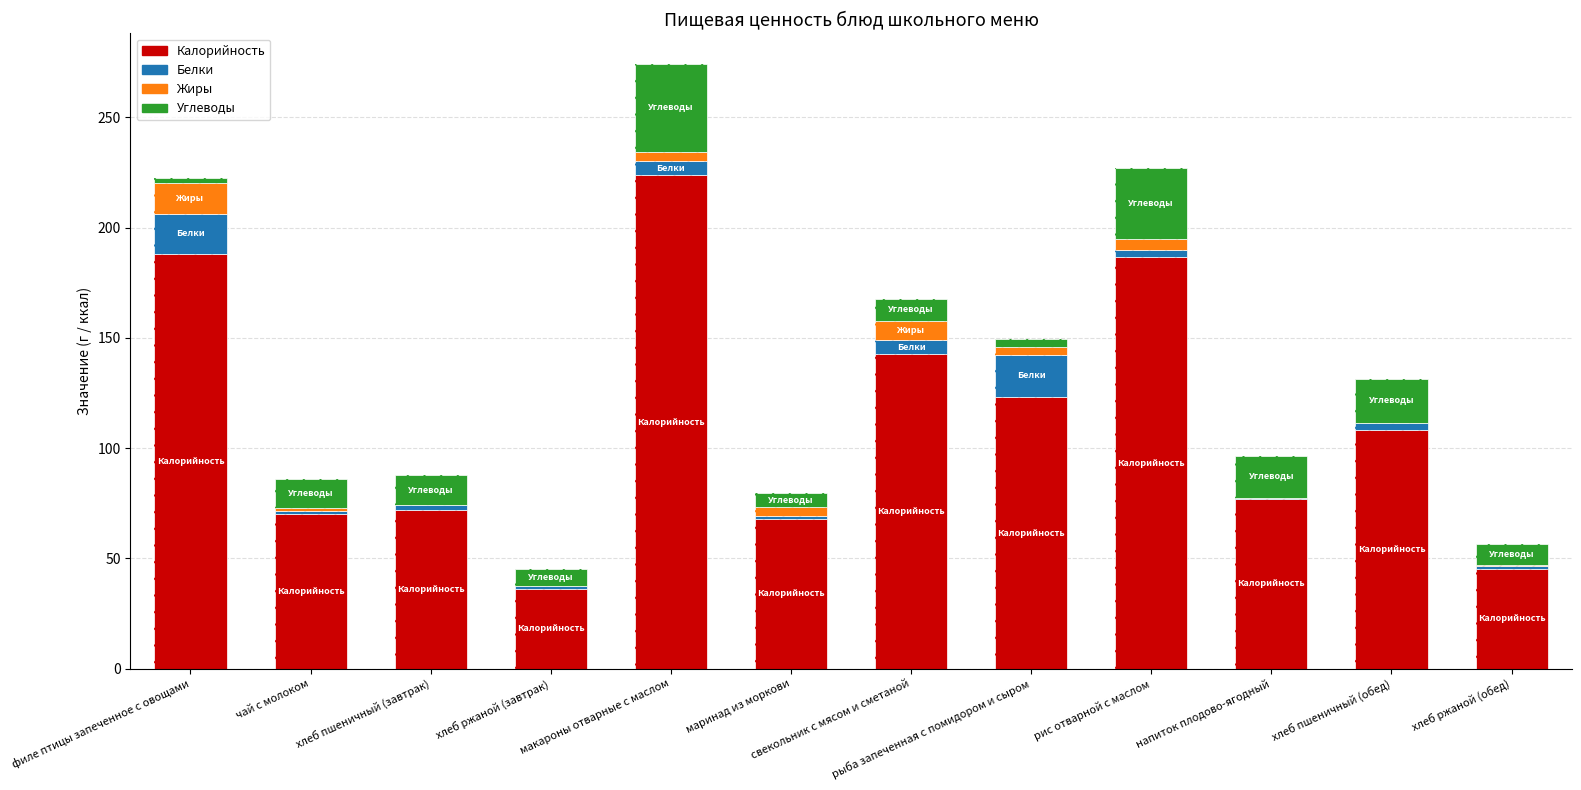

What is the total value across all series at филе птицы запеченное с овощами?

222.6